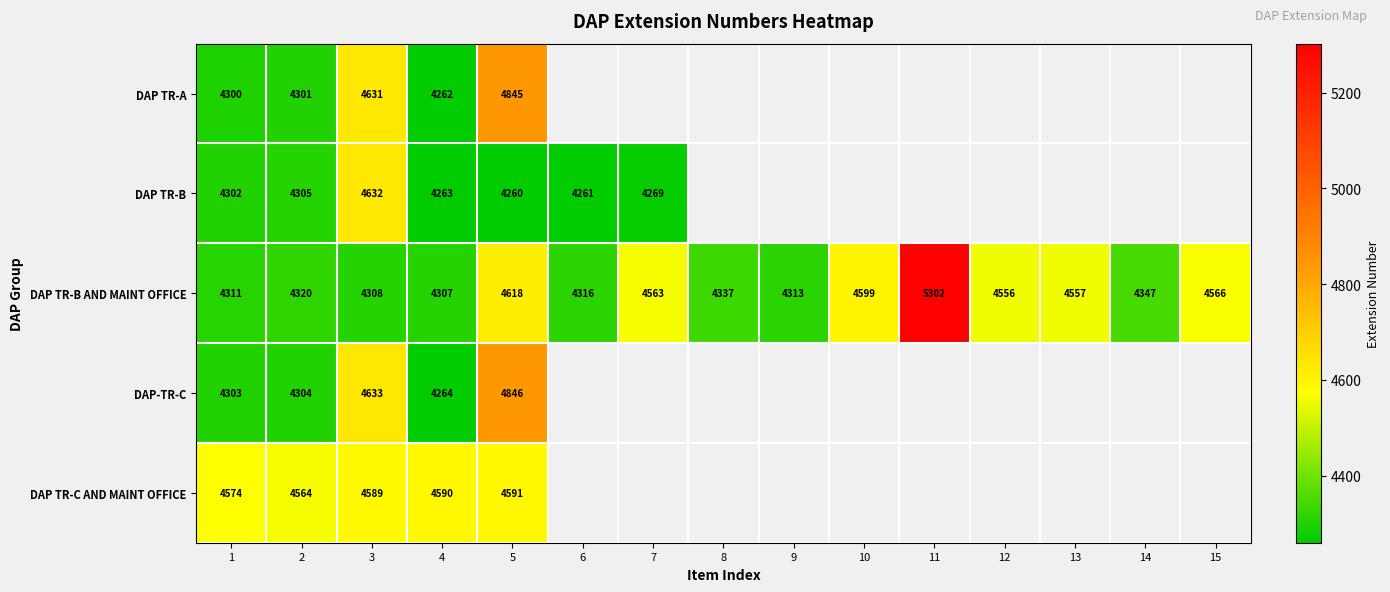

Rank the series at 3 from lowest to highest value.

DAP TR-B AND MAINT OFFICE, DAP TR-C AND MAINT OFFICE, DAP TR-A, DAP TR-B, DAP-TR-C